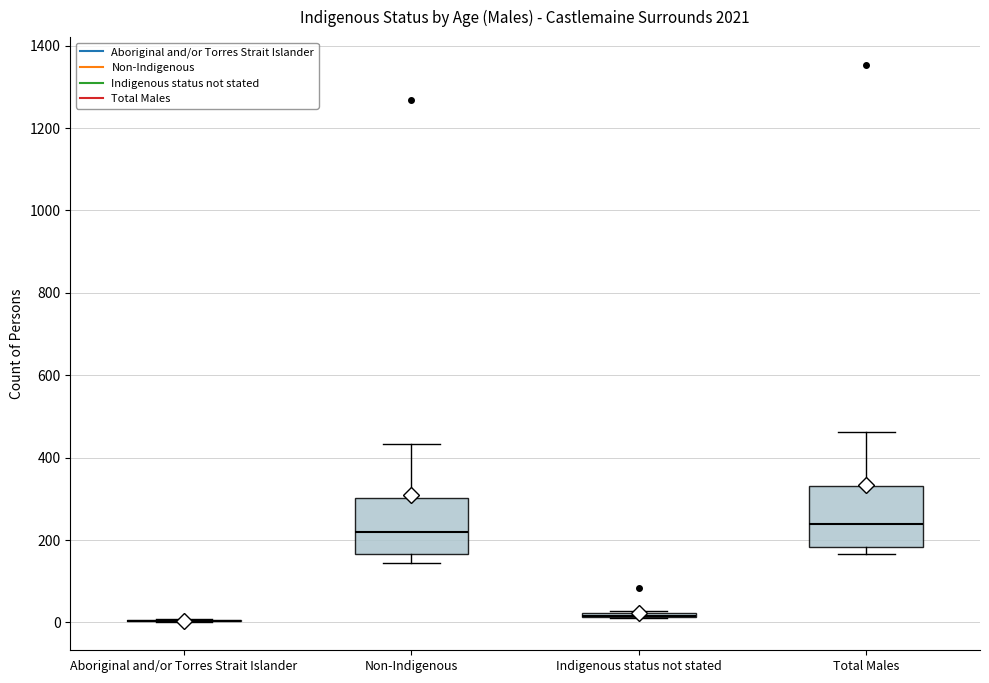

Reading left to right, transcribe this box plot: for each box, give where its median line is, the range the box spans, and where its two whiskers end, as read against the y-axis. The values are not printed on the chart, so give them approximately, as read against the axis.

Aboriginal and/or Torres Strait Islander: box collapsed to a line at 0, whiskers 0 to 0
Non-Indigenous: median 220, box 160 to 300, whiskers 140 to 440
Indigenous status not stated: box collapsed to a line at 20, whiskers 20 to 20
Total Males: median 240, box 180 to 340, whiskers 160 to 460